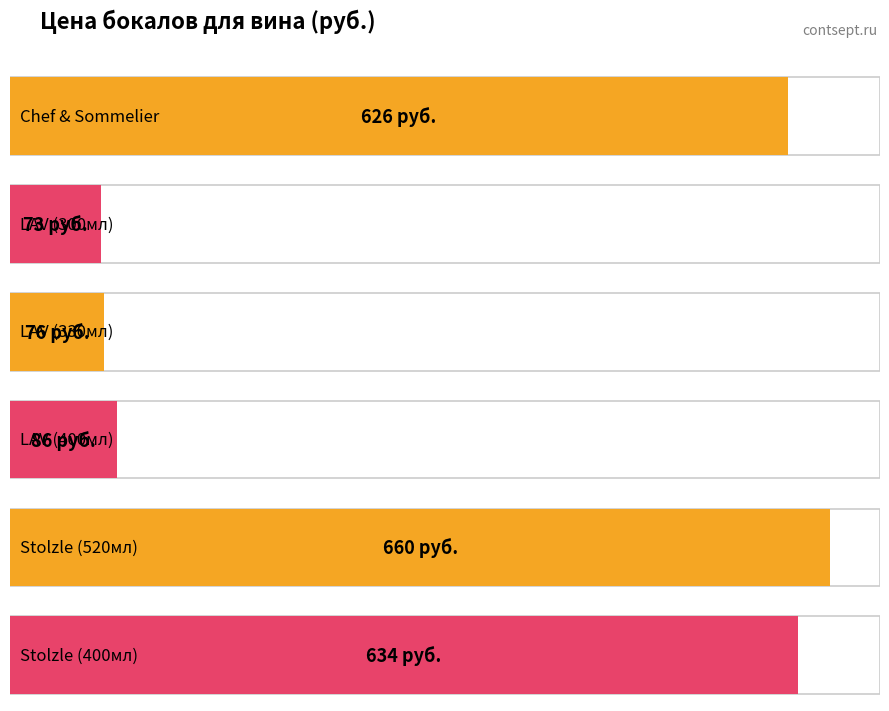

Approximately how many times larger is the value at LAV (330мл) compared to Stolzle (400мл)?

0.1